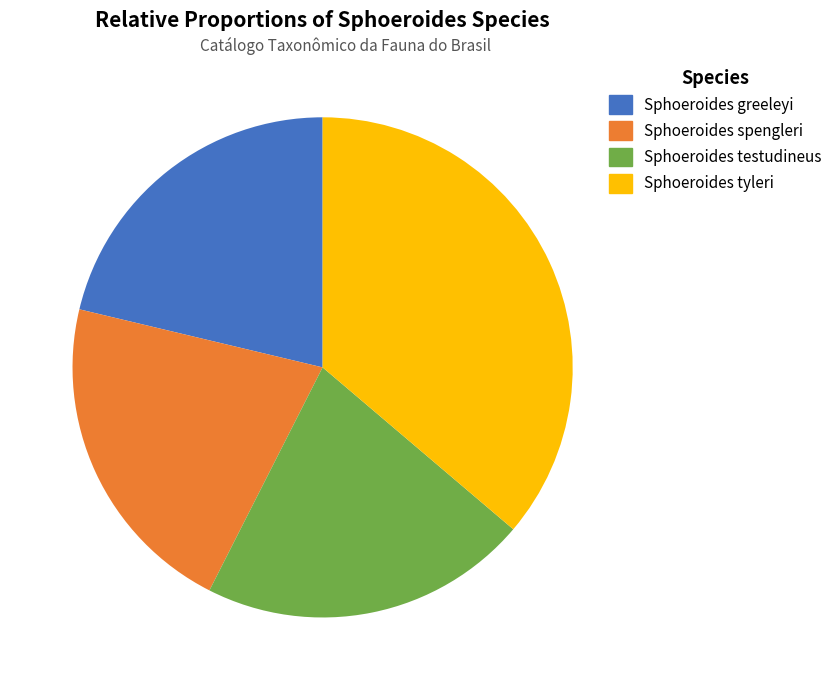

Between Sphoeroides tyleri and Sphoeroides testudineus, which is larger?

Sphoeroides tyleri